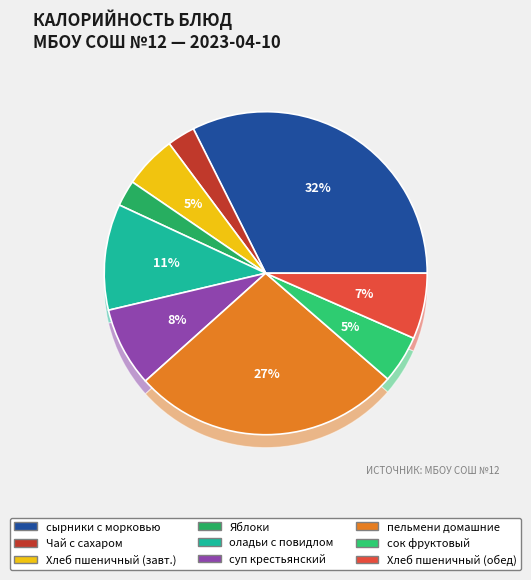

To the nearest percent, what is the difference between the largest and smallest slice percentages?

30%